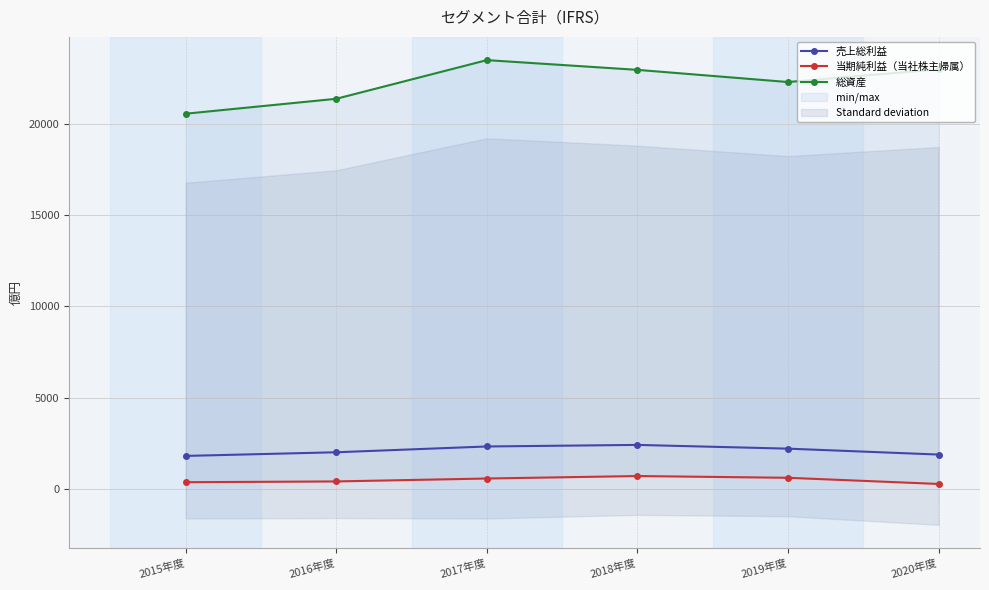

What is the difference between the highest and lowest values at 2020年度?

22731.0